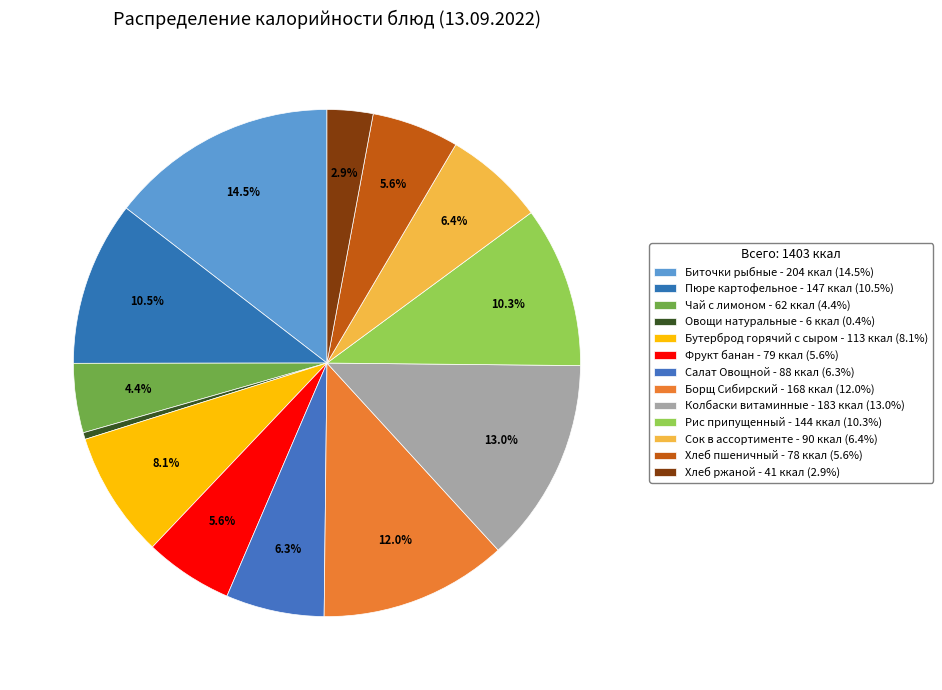

How many segments does this pie chart have?

13